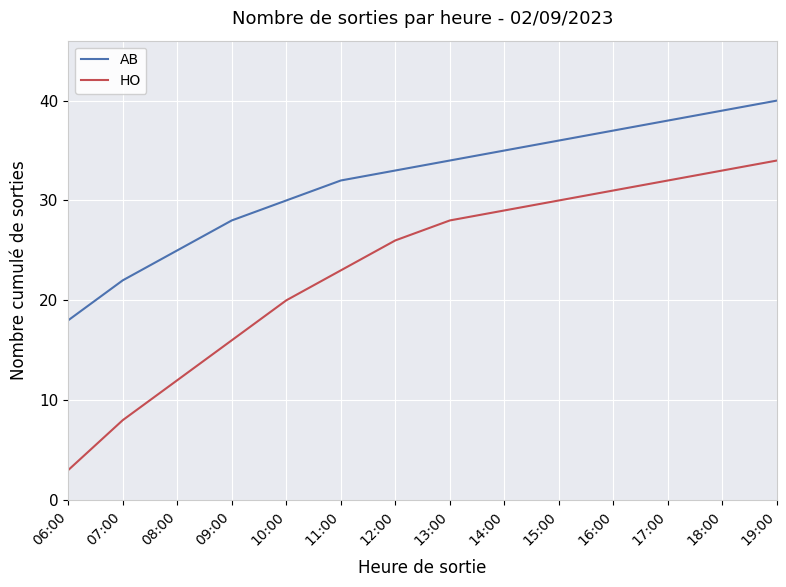

What is the total value across all series at 15:00?

66